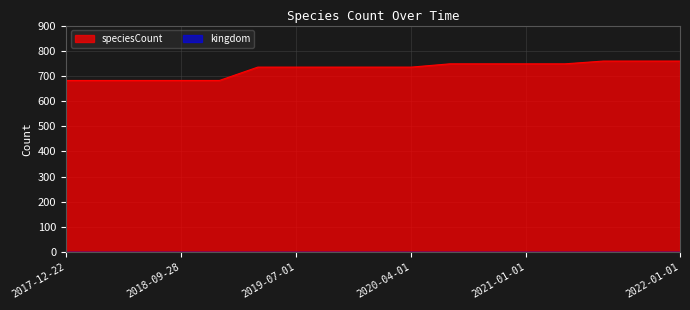

List the labels in order of value, smallest first.

2017-12-22, 2018-04-09, 2018-07-11, 2018-09-28, 2019-01-01, 2019-04-06, 2019-07-01, 2019-10-09, 2020-01-01, 2020-04-01, 2020-07-01, 2020-10-01, 2021-01-01, 2021-04-01, 2021-07-01, 2021-10-01, 2022-01-01